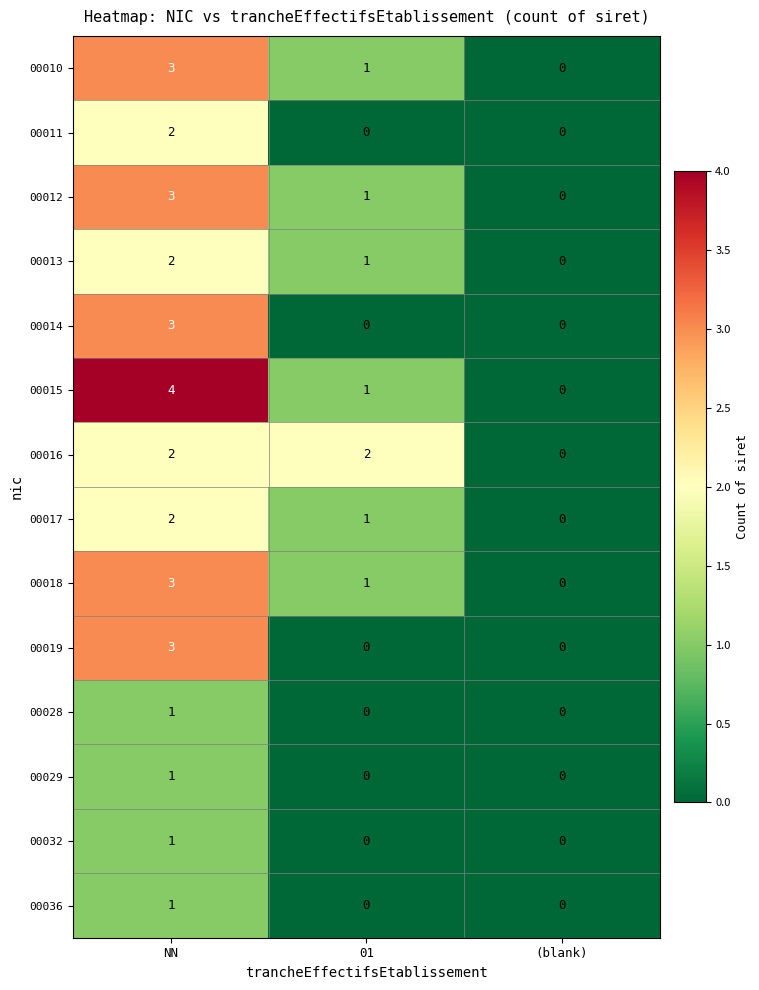

What is the greatest value displayed?

4